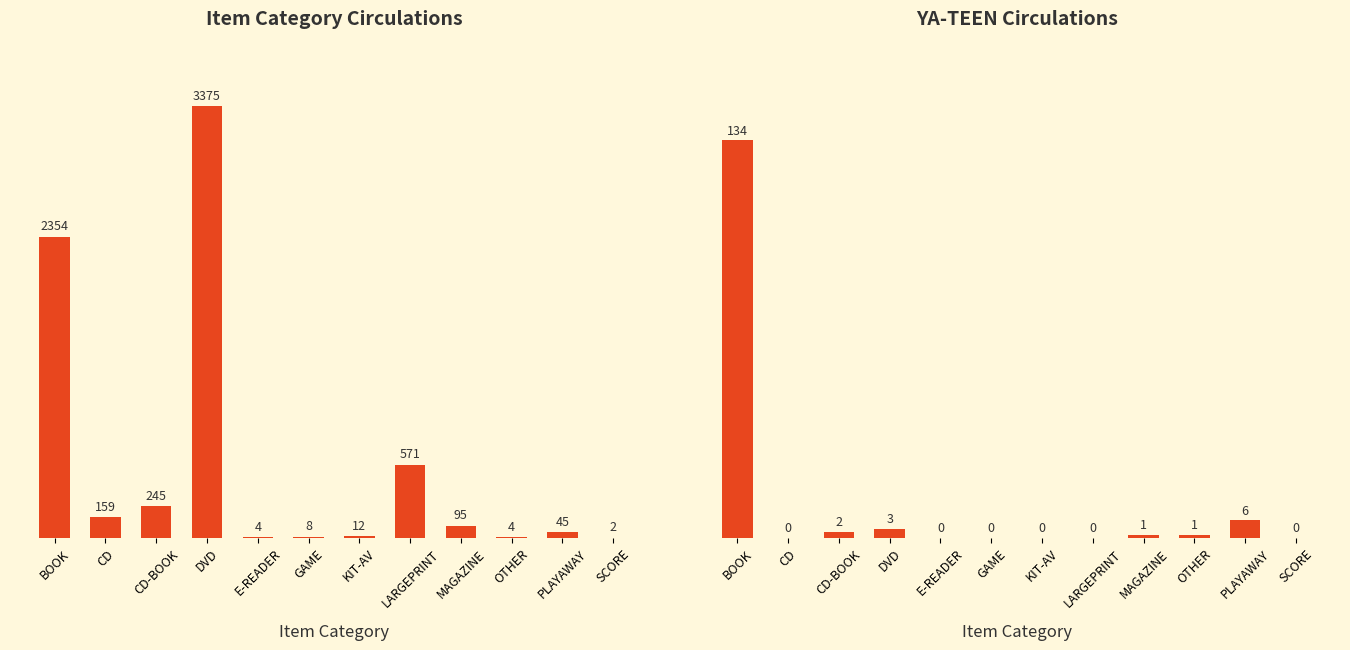

What is the difference between the highest and lowest values at OTHER?

3